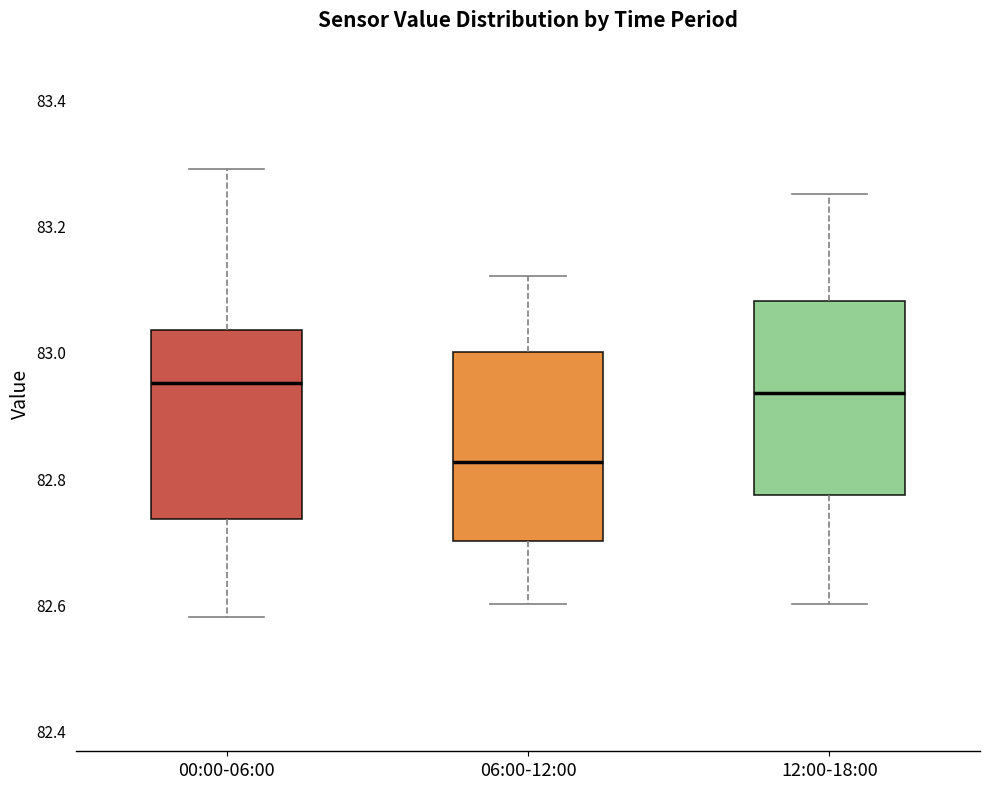

Reading left to right, read every box against the y-axis: the position of its median line, the range the box covers, and the ends of its whiskers. The values are not printed on the chart, so give them approximately, as read against the axis.

00:00-06:00: median 82.96, box 82.74 to 83.04, whiskers 82.58 to 83.30
06:00-12:00: median 82.82, box 82.70 to 83.00, whiskers 82.60 to 83.12
12:00-18:00: median 82.94, box 82.78 to 83.08, whiskers 82.60 to 83.26